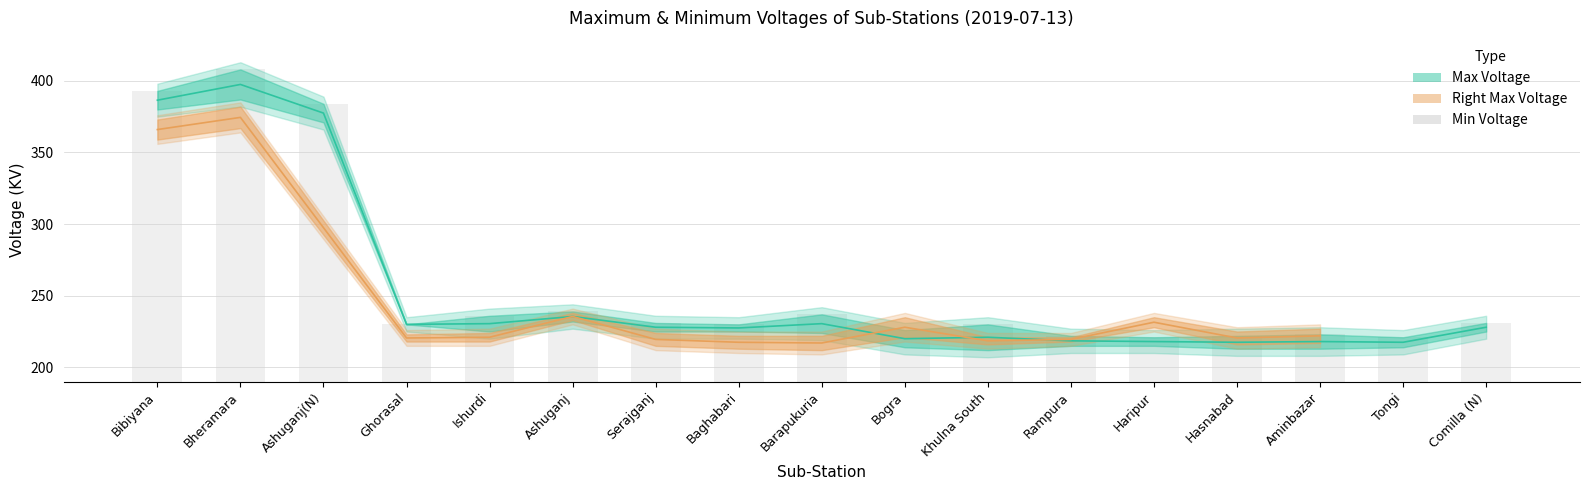

Is it true that the value at Barapukuria is 403?

False